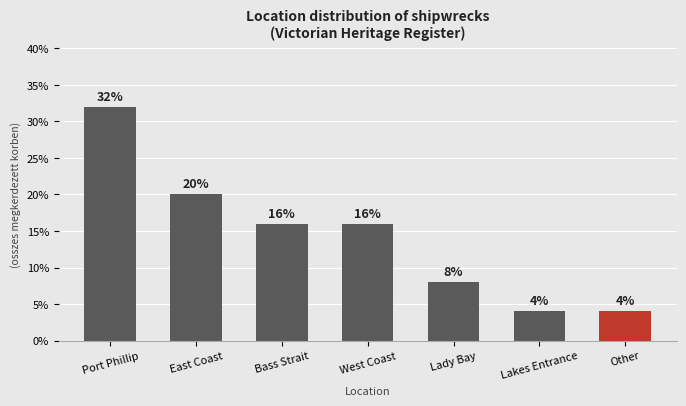

How many values are between 4 and 20?

6